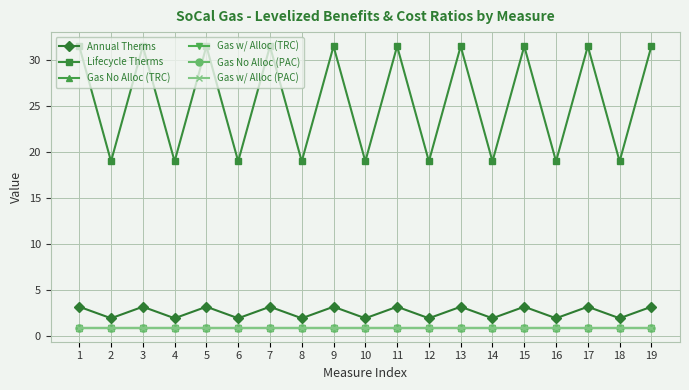

What is the sum of the Gas No Alloc (PAC) values at 19 and 10?

1.8